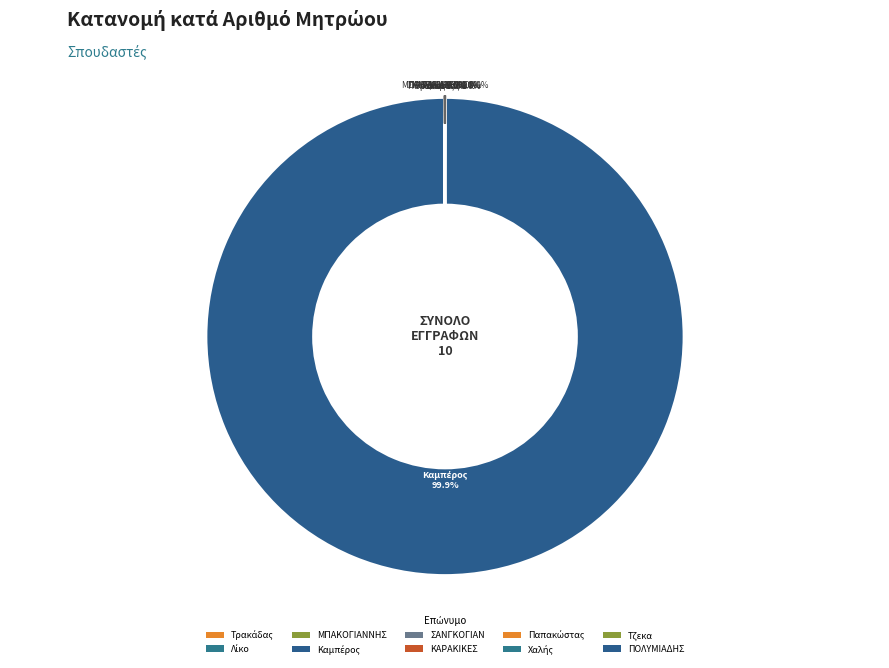

Which slice is the largest?

Καμπέρος